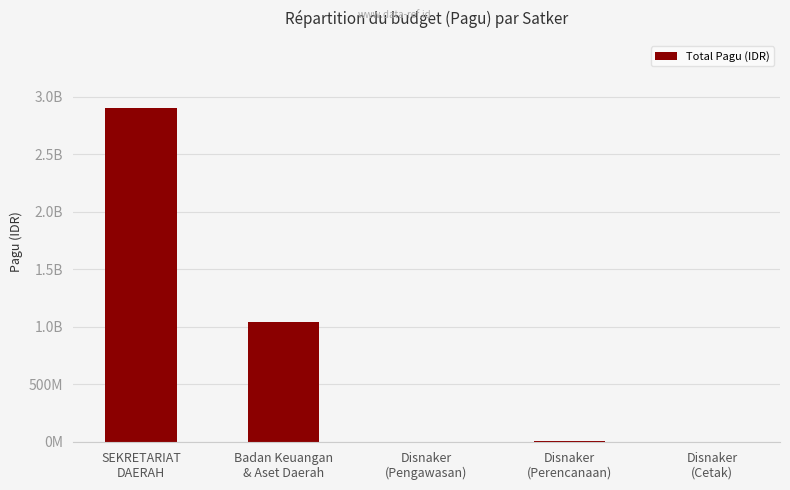

What is the label of the 3rd bar from the right?

Disnaker
(Pengawasan)